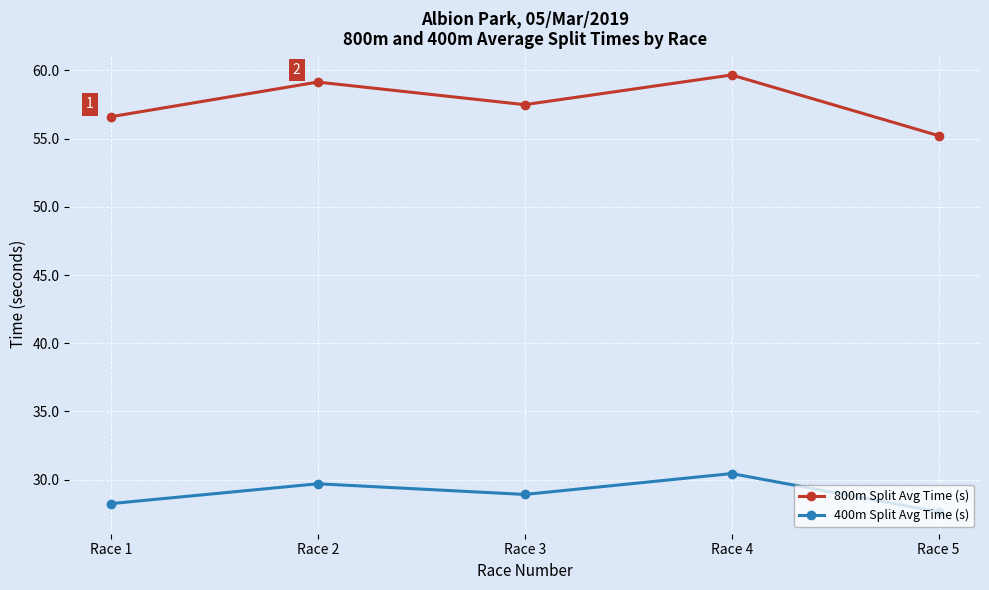

True or false: 400m Split Avg Time (s) has a value of 28.9 at Race 3.

True